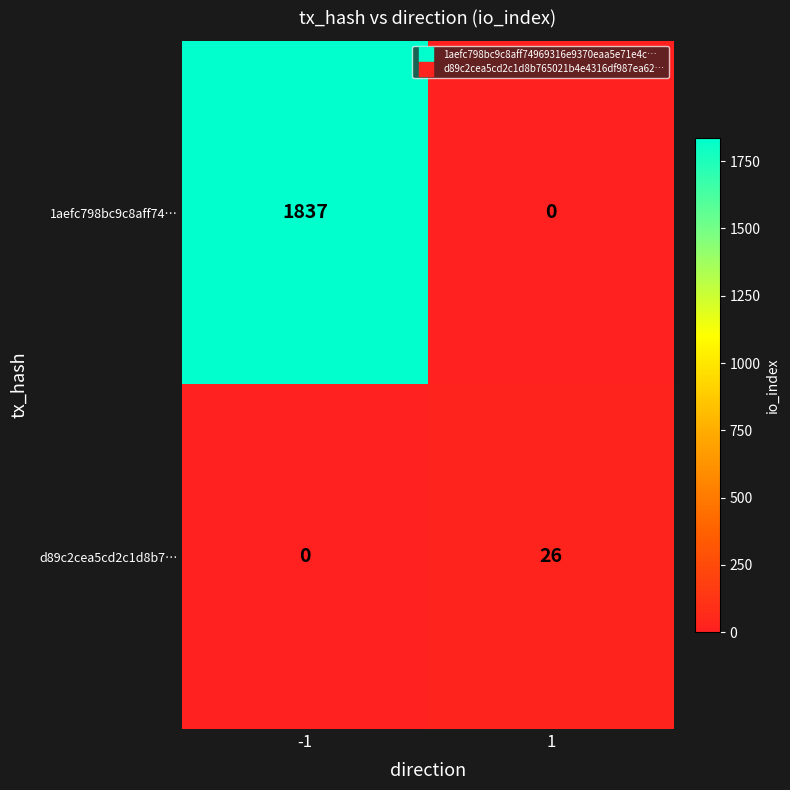

What value does the 1aefc798bc9c8aff74… series have at -1?

1837